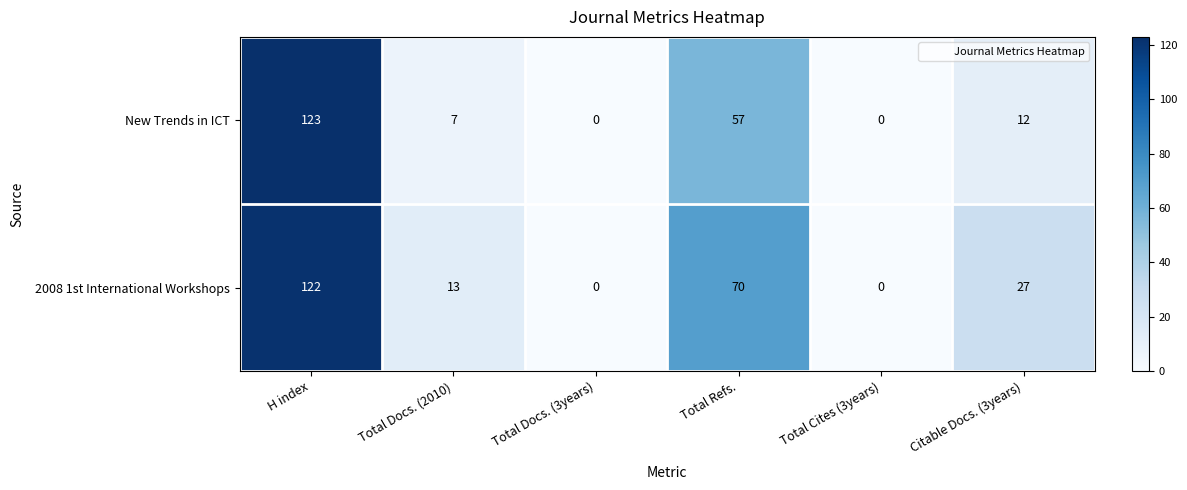

What is the total value across all series at Total Docs. (2010)?

20